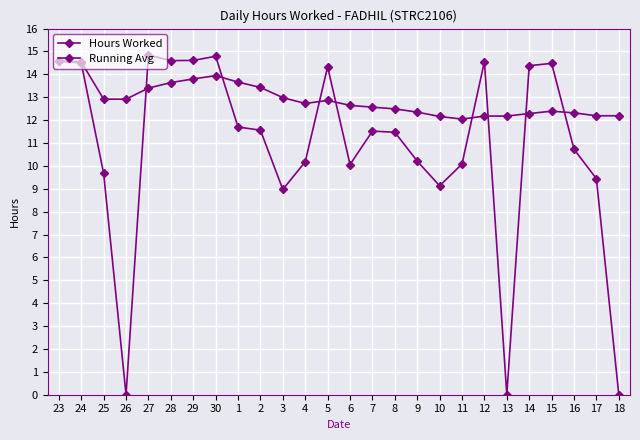

Is the value of Hours Worked at 26 greater than the value of Running Avg at 1?

No